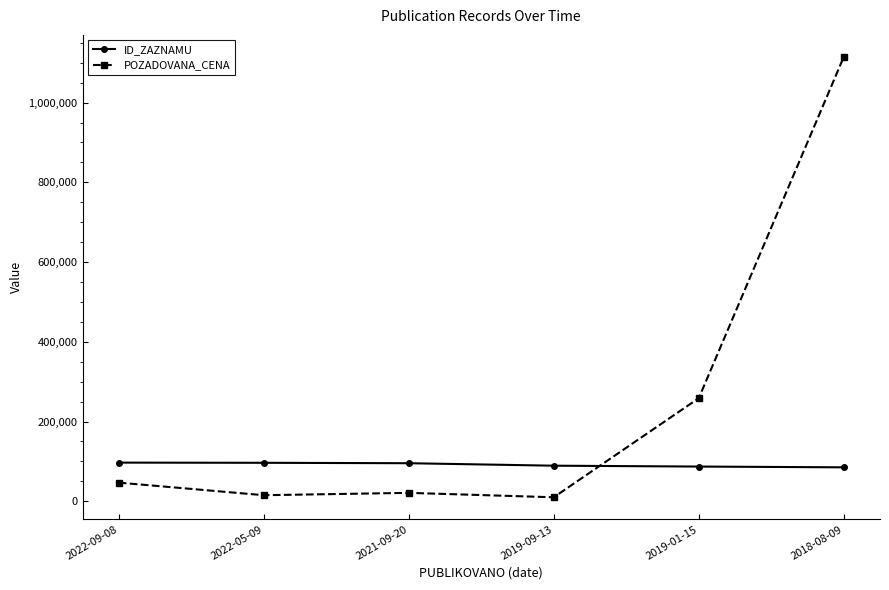

Between 2022-09-08 and 2021-09-20, which series saw the biggest shift?

POZADOVANA_CENA